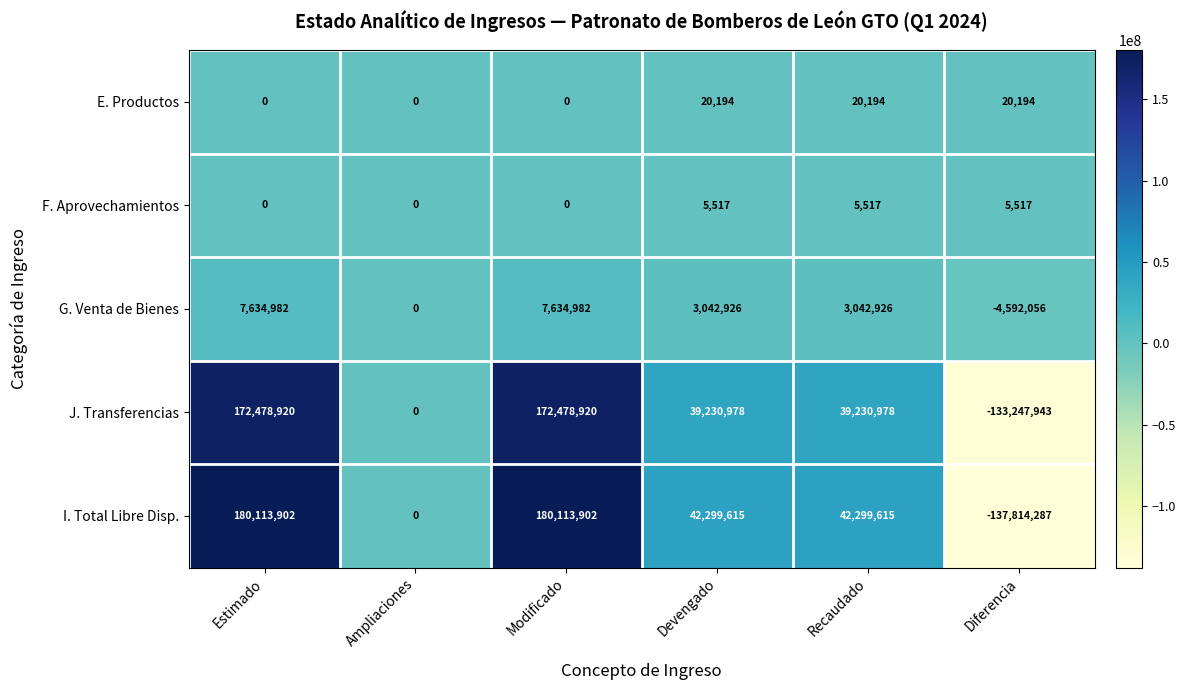

What is the difference between the maximum and minimum values in the J. Transferencias series?

305726863